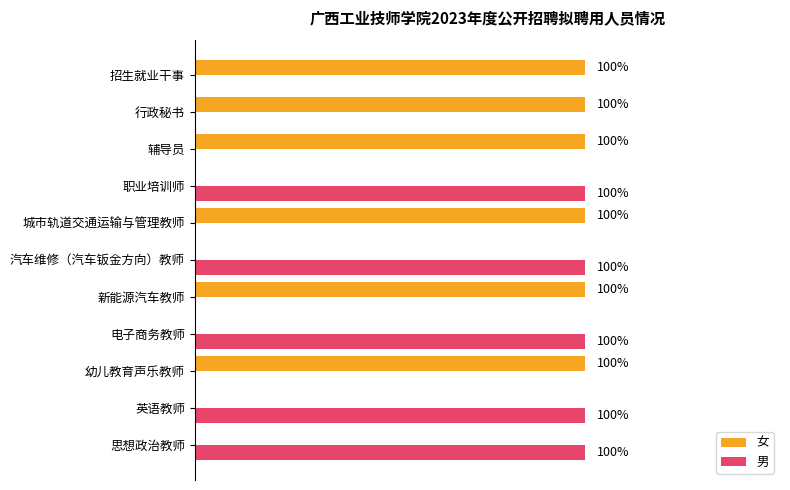

What are all the series names shown in the legend?

女, 男